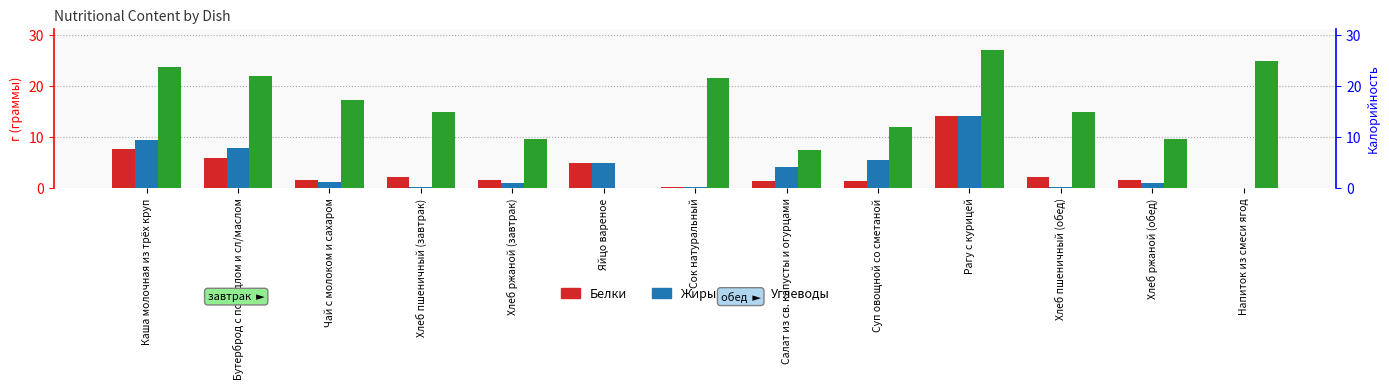

What is the difference between the maximum and minimum values in the Углеводы series?

27.2